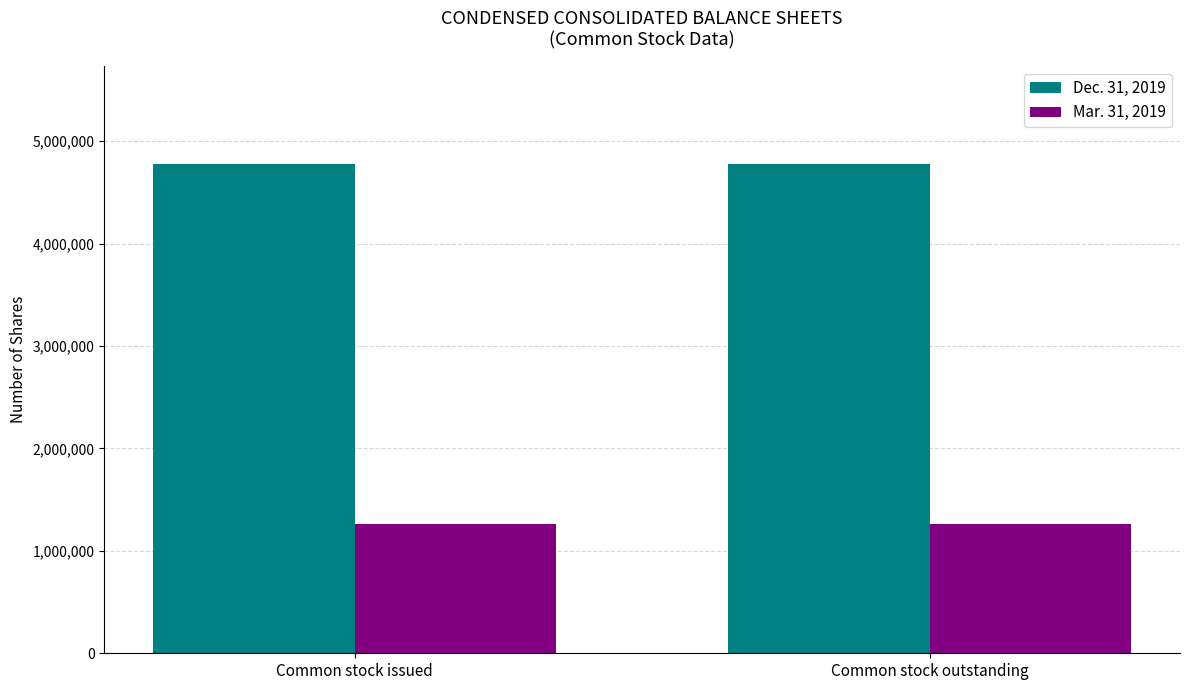

Reading left to right, transcribe all the data shown in this chart.

Dec. 31, 2019: 4779614	4779614
Mar. 31, 2019: 1266979	1266979